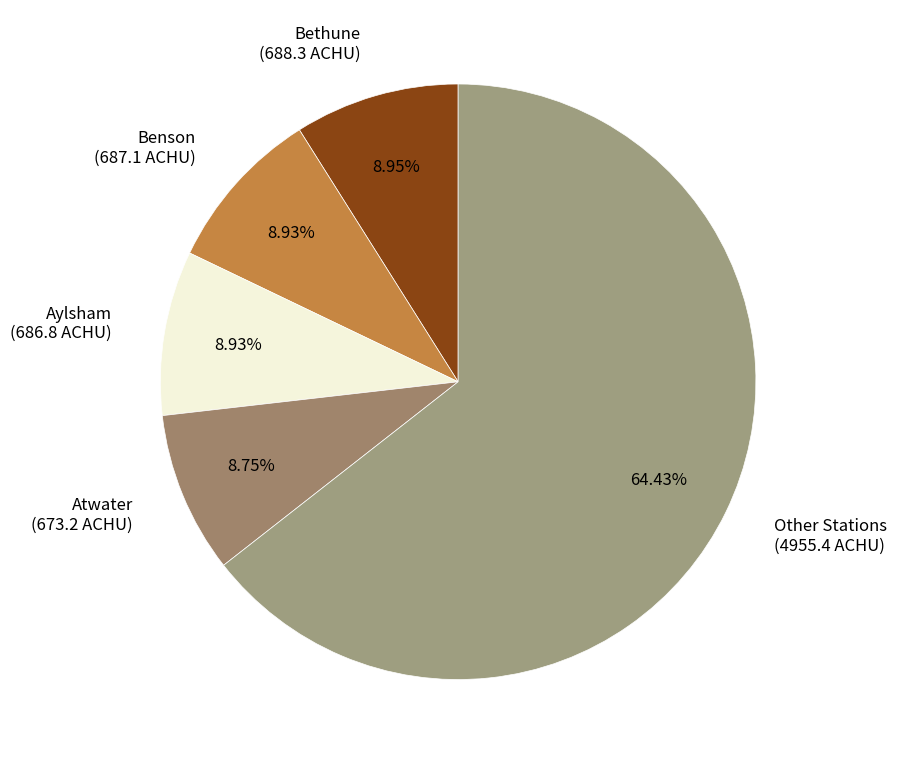

Approximately how many times larger is the value at Aylsham (686.8 ACHU) compared to Atwater (673.2 ACHU)?

1.0